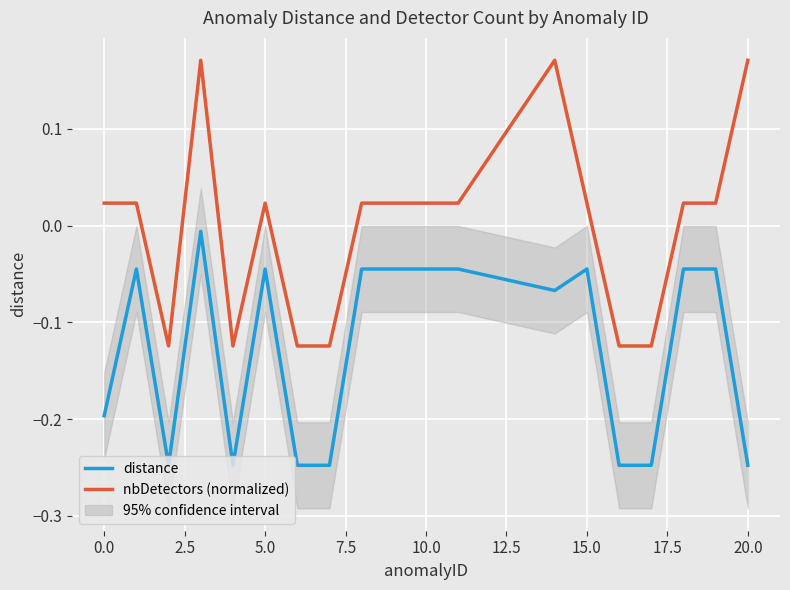

The distance series shows -0.1 at 15.0. True or false?

False